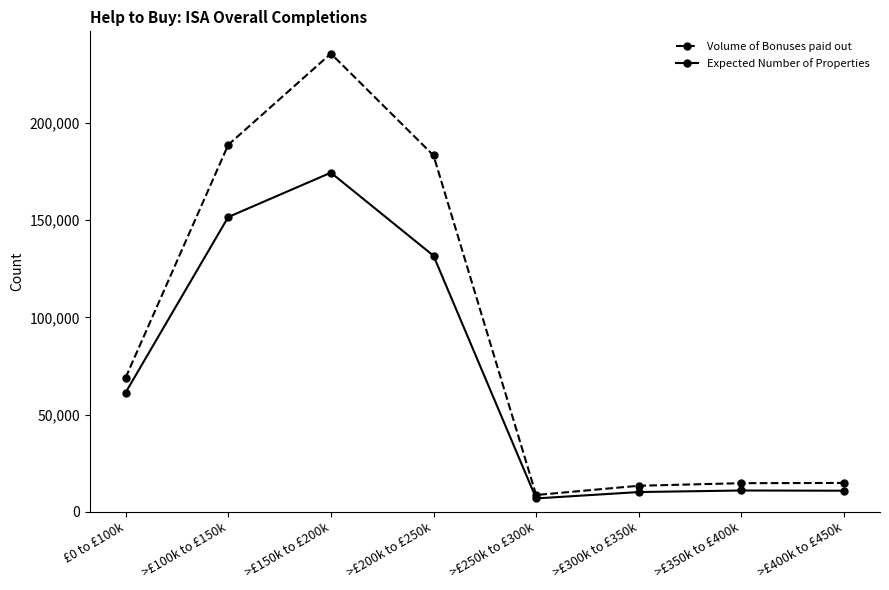

What is the maximum value shown in the chart?

235690